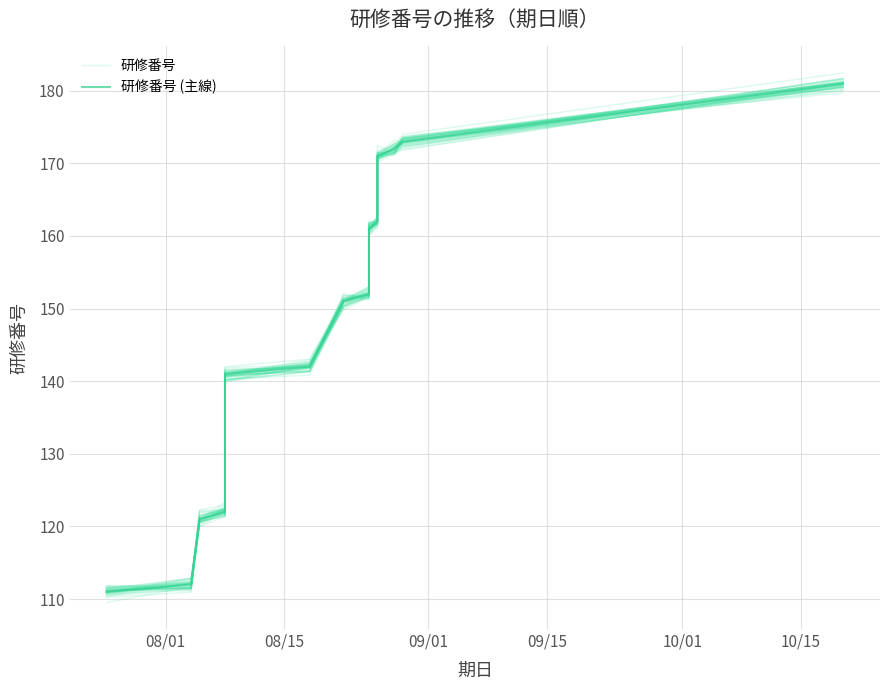

What is the value of the 研修番号 (主線) point at the 13th from the left?

173.0